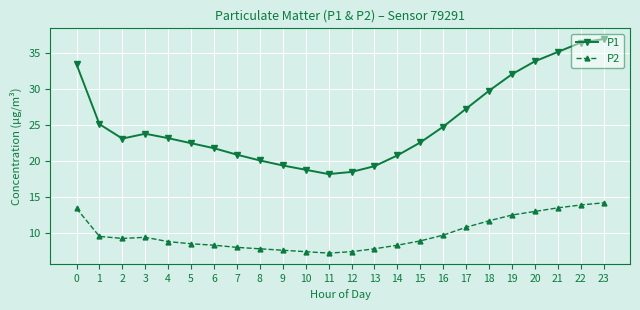

The value of P1 at 12 is 18.5. True or false?

True